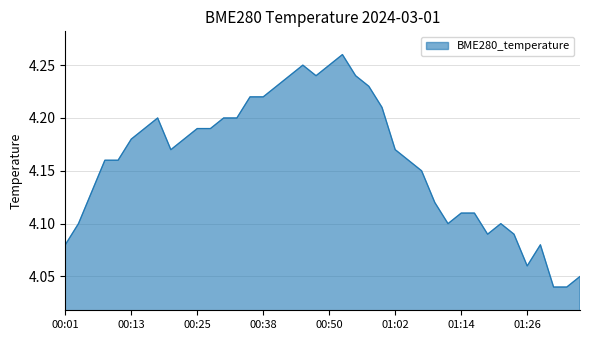

Where is the first local maximum?

00:18